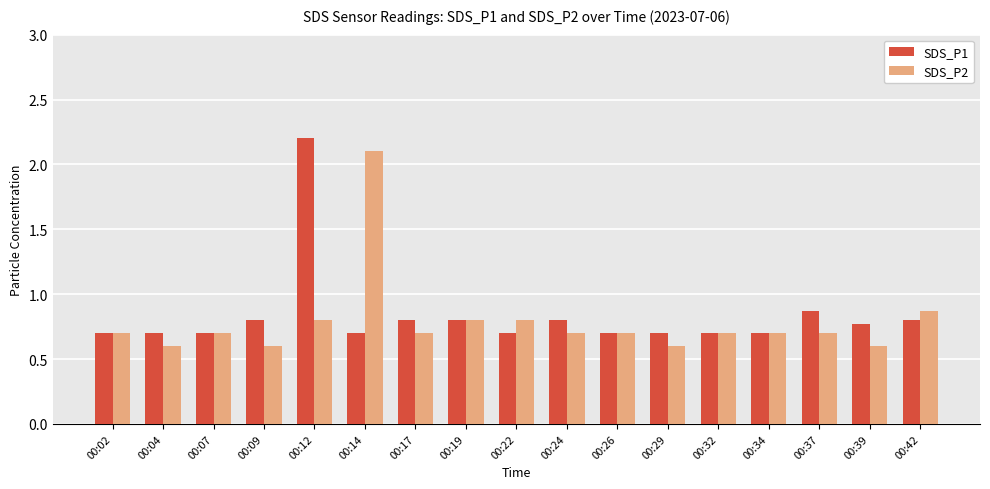

The value of SDS_P2 at 00:07 is 1.2. True or false?

False